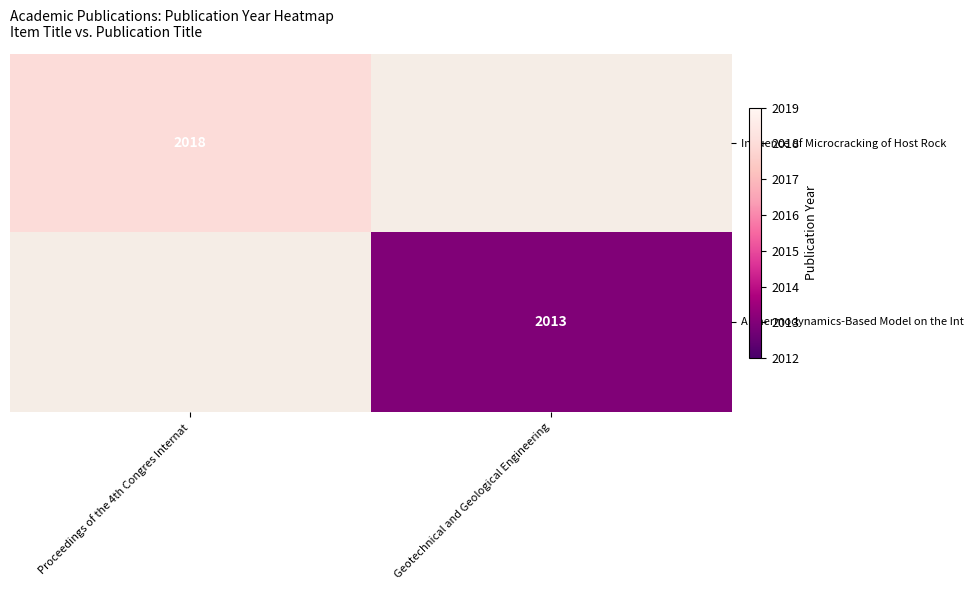

At how many categories does at least one series exceed 2016?

1